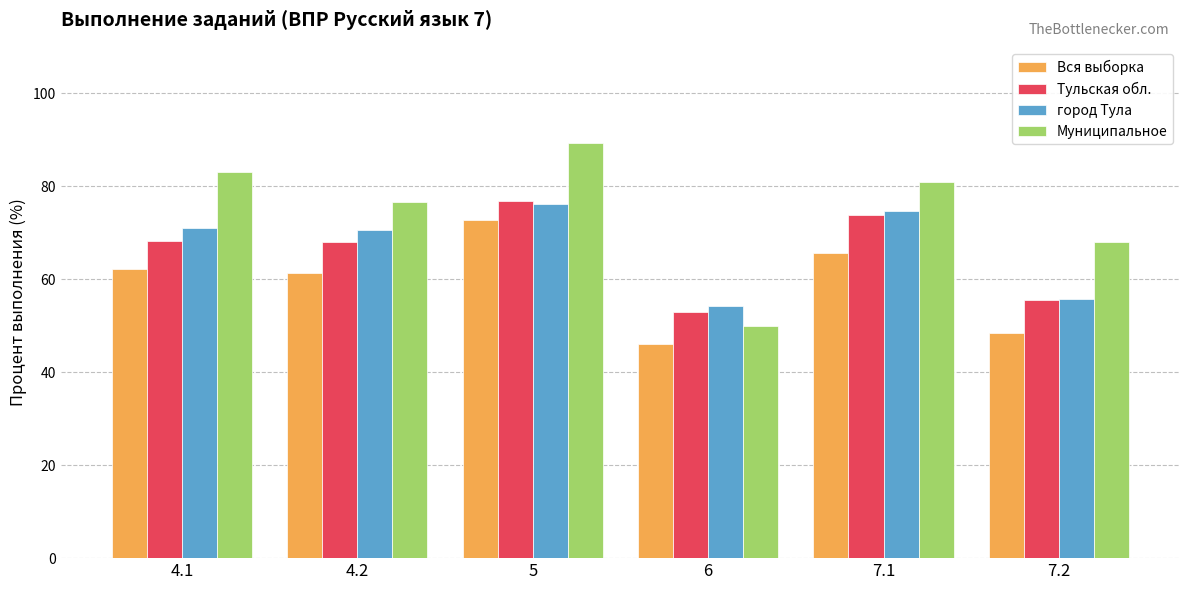

Read the город Тула value at 4.2.

70.5